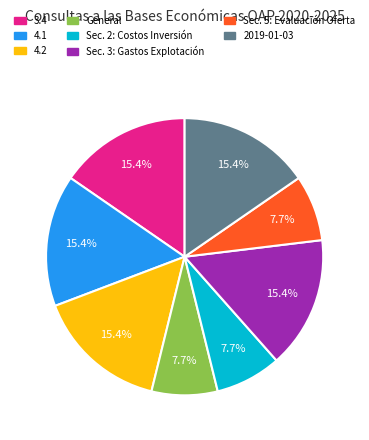

Do 4.1 and 4.2 together represent more than half of the pie?

No